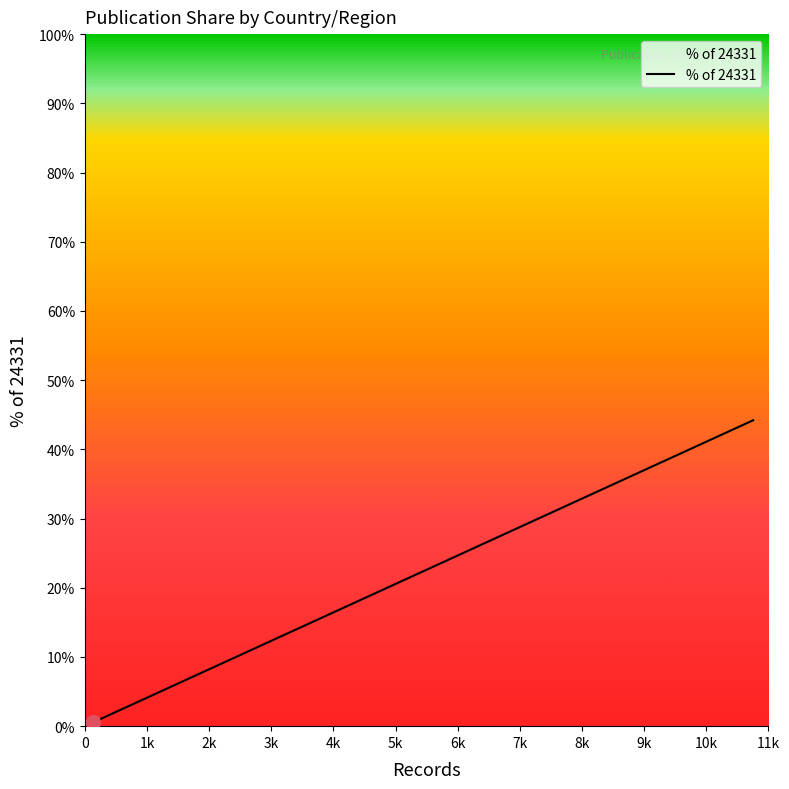

What is the difference between the maximum and minimum values?

43.6